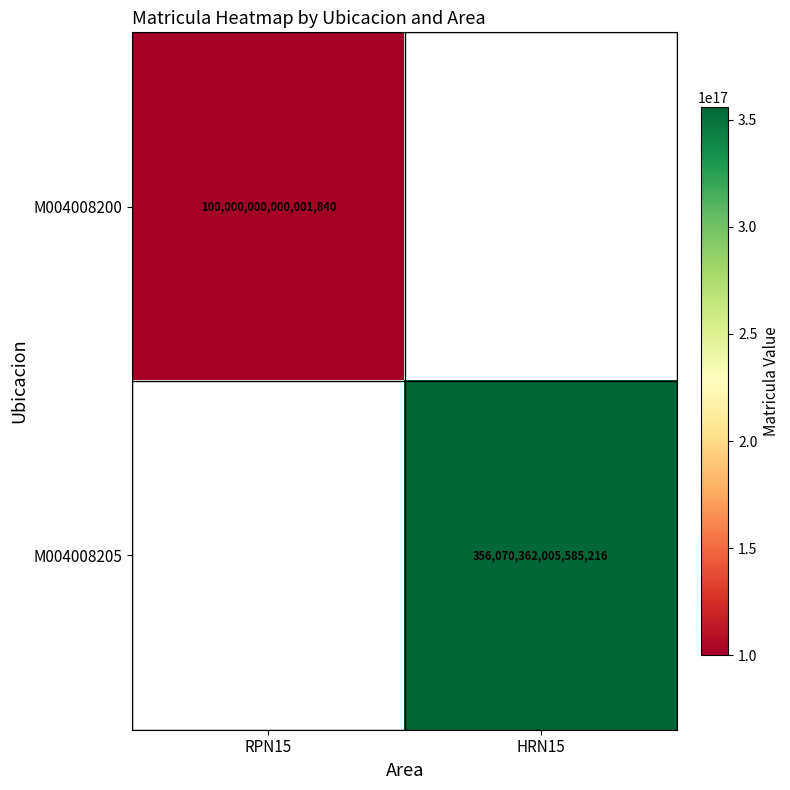

Is it true that M004008205 equals 356070362005585216 at HRN15?

True